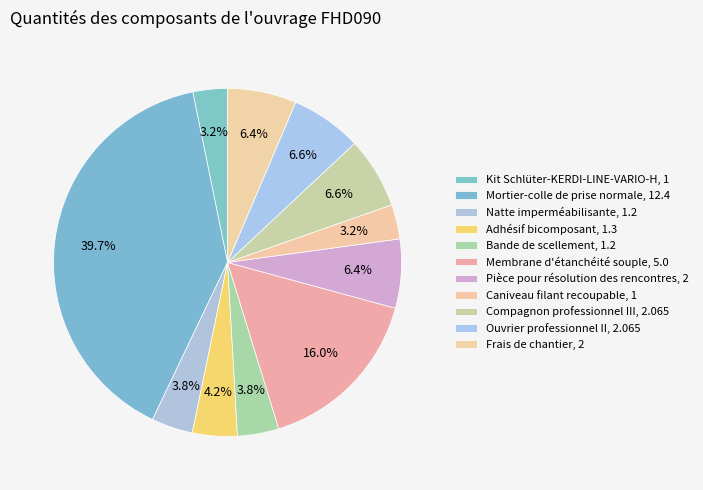

What portion of the pie excludes Ouvrier professionnel II?

93.4%